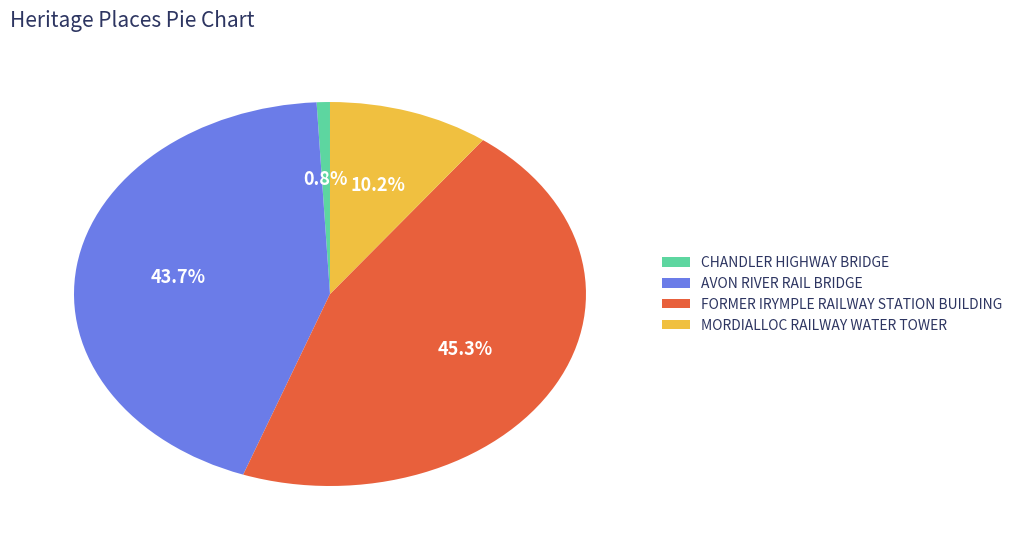

True or false: AVON RIVER RAIL BRIDGE accounts for 44% of the total.

True